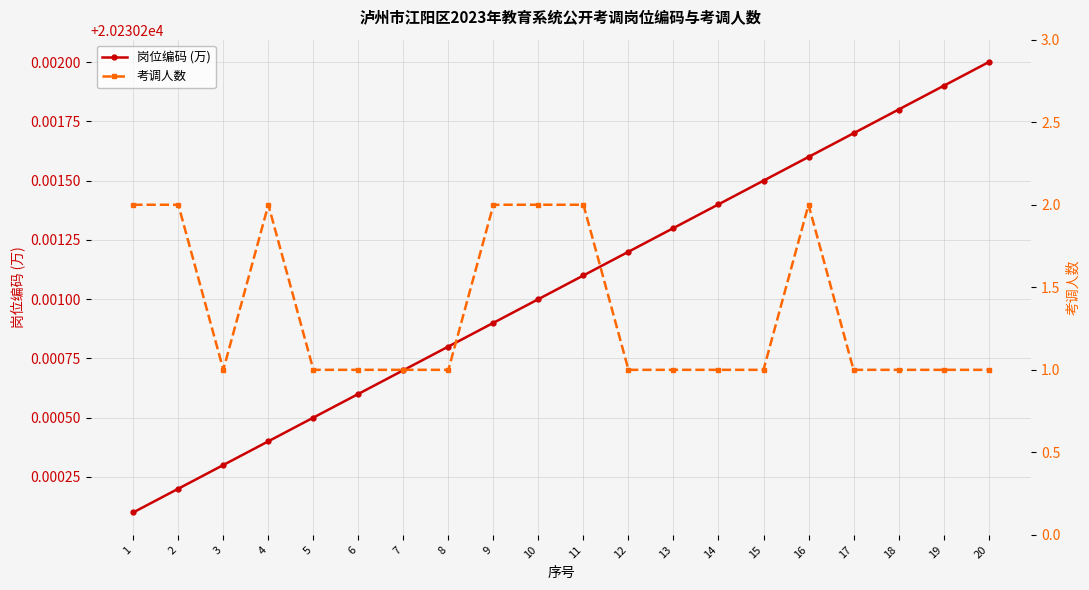

Does the chart display data point markers on the line(s)?

Yes